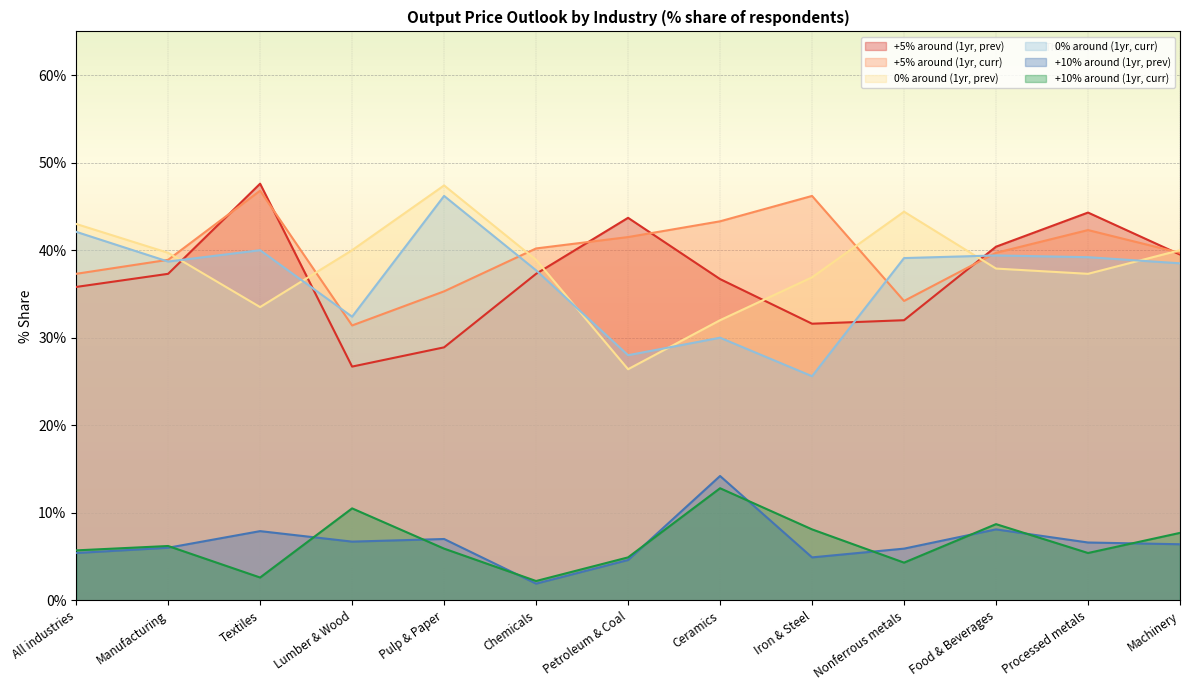

How many intersections are there between +5% around (1yr, curr) and +5% around (1yr, prev)?

6